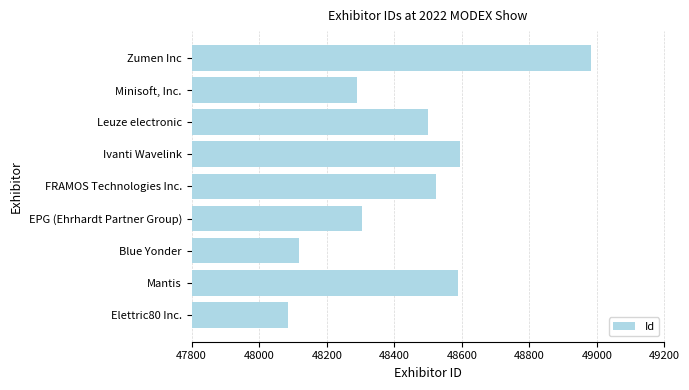

What is the greatest value displayed?

48982